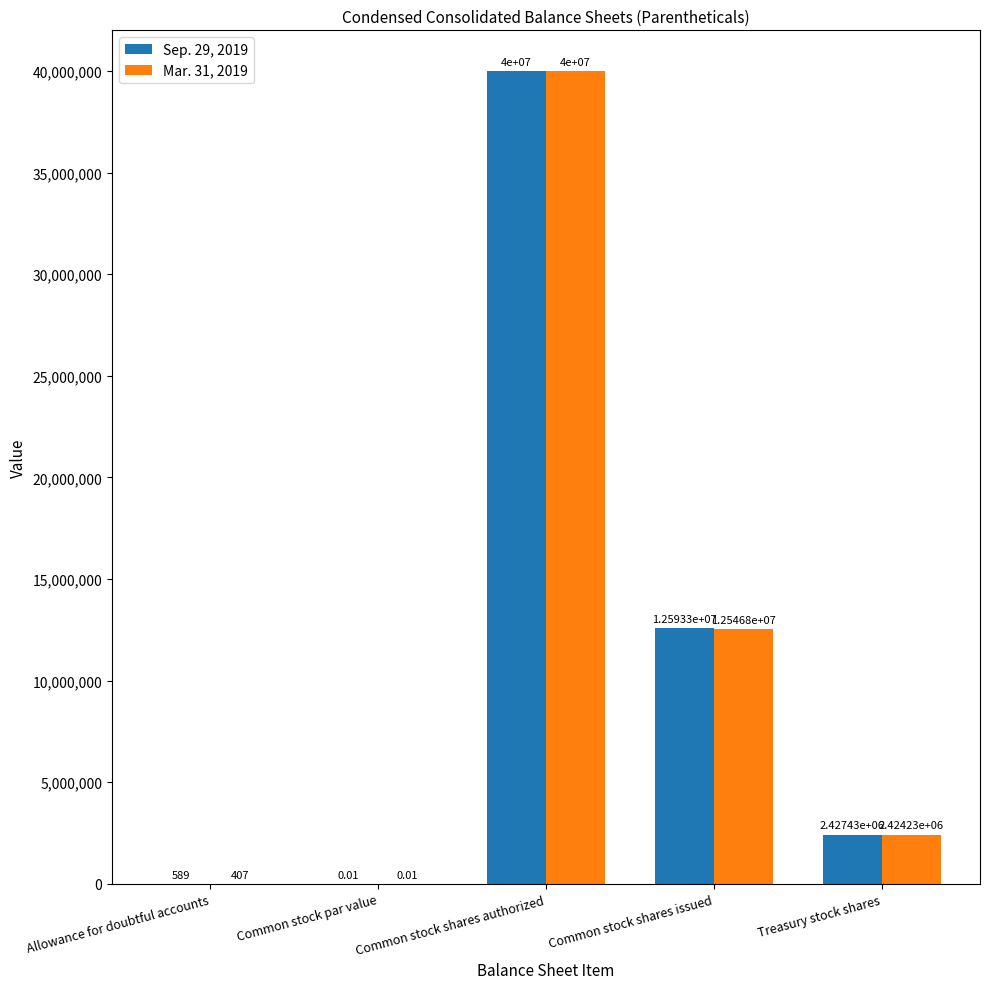

What are all the series names shown in the legend?

Sep. 29, 2019, Mar. 31, 2019